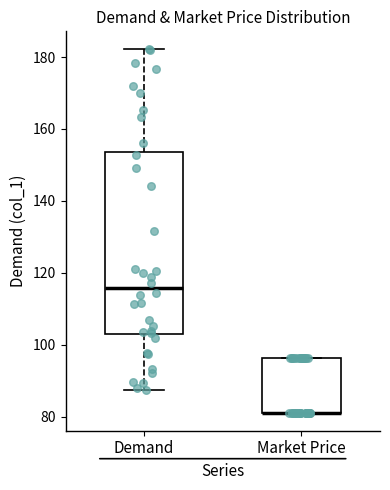

Reading left to right, transcribe this box plot: for each box, give where its median line is, the range the box spans, and where its two whiskers end, as read against the y-axis. The values are not printed on the chart, so give them approximately, as read against the axis.

Demand: median 116, box 104 to 154, whiskers 88 to 182
Market Price: median 82 (drawn on the box's lower edge), box 82 to 96, whiskers 82 to 96